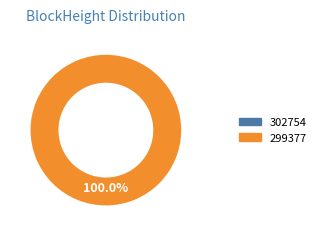

Which slice is the largest?

299377